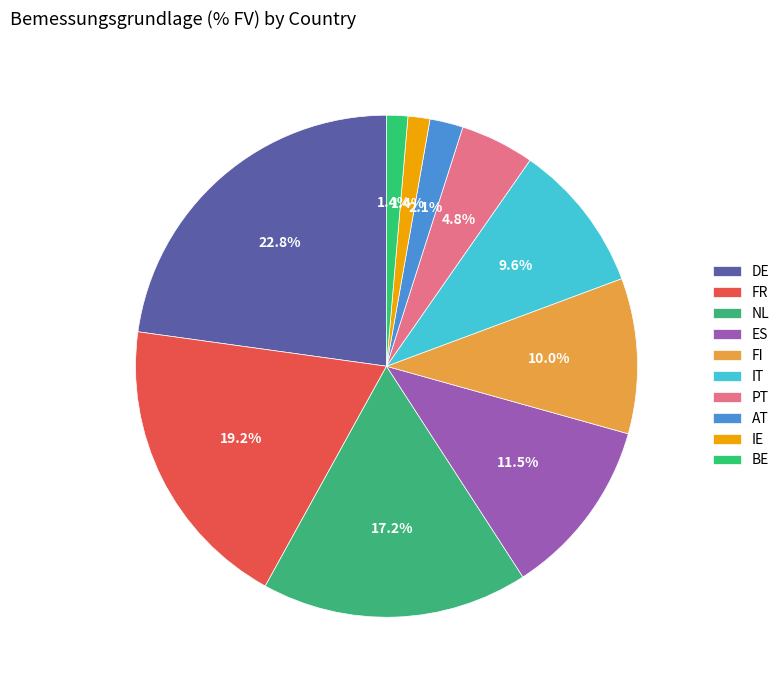

Count the number of slices in the pie.

10